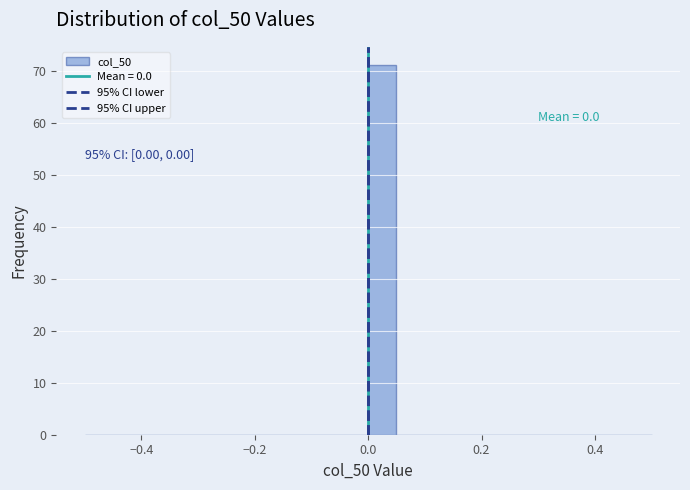

Read against the x-axis, roughly where is the centre of the tallest bar?

0.02